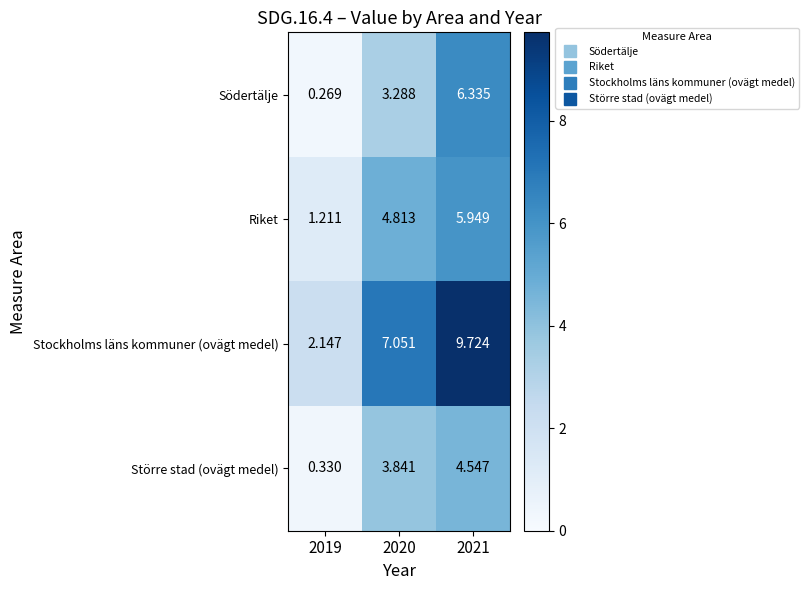

At 2019, list the series in order from largest to smallest.

Stockholms läns kommuner (ovägt medel), Riket, Större stad (ovägt medel), Södertälje